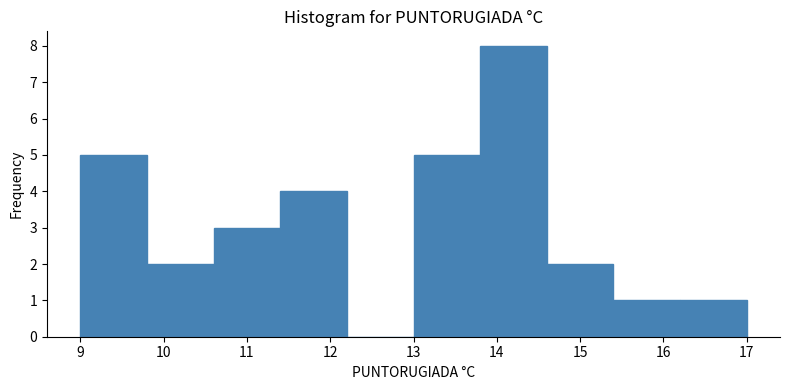

Reading left to right, transcribe this chart: for each bar, give the range it covers on the x-axis and its height. The values are not printed on the chart, so give them approximately, as read against the axis.

9.0 to 9.8: 5
9.8 to 10.6: 2
10.6 to 11.4: 3
11.4 to 12.2: 4
12.2 to 13.0: 0
13.0 to 13.8: 5
13.8 to 14.6: 8
14.6 to 15.4: 2
15.4 to 16.2: 1
16.2 to 17.0: 1